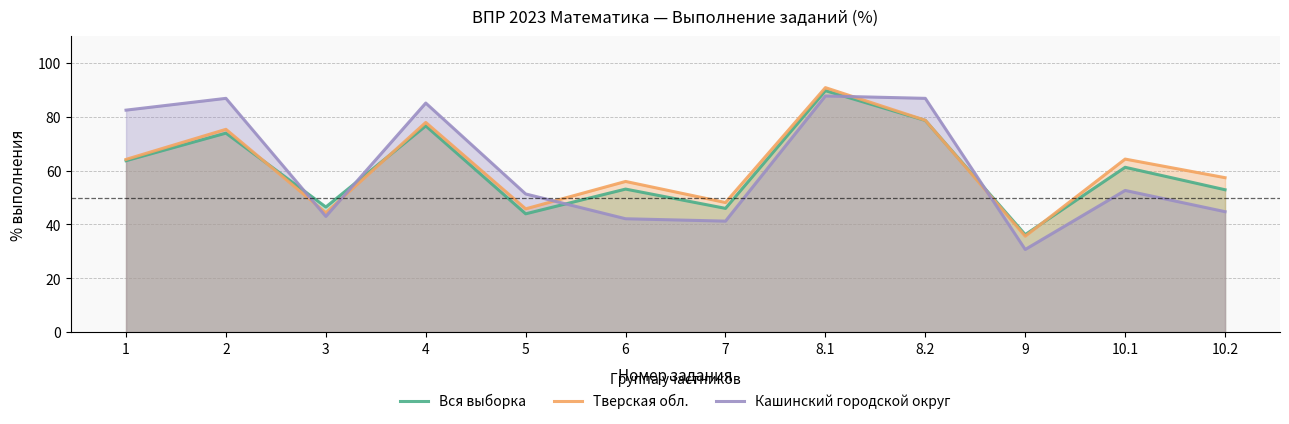

How many lines are shown in the chart?

3